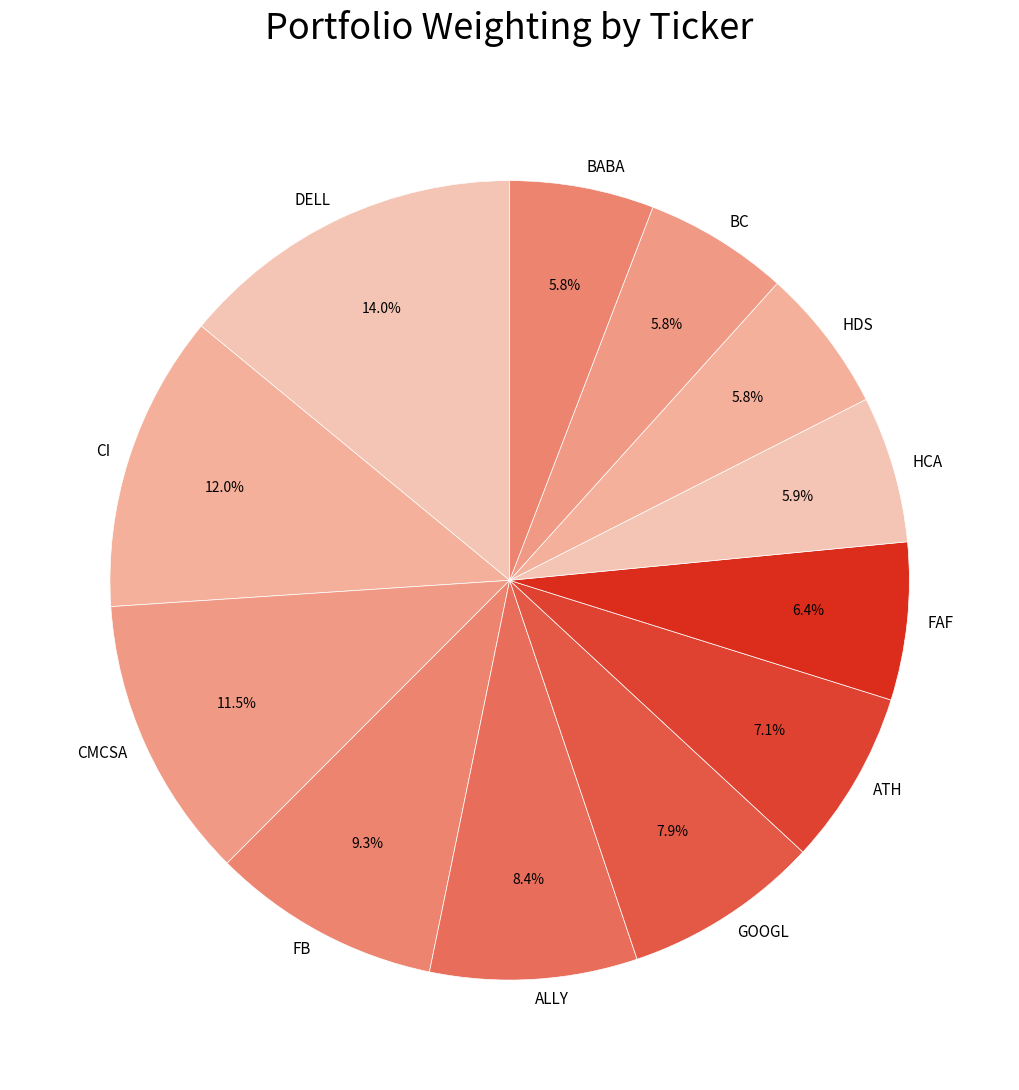

Which slice is the largest?

DELL